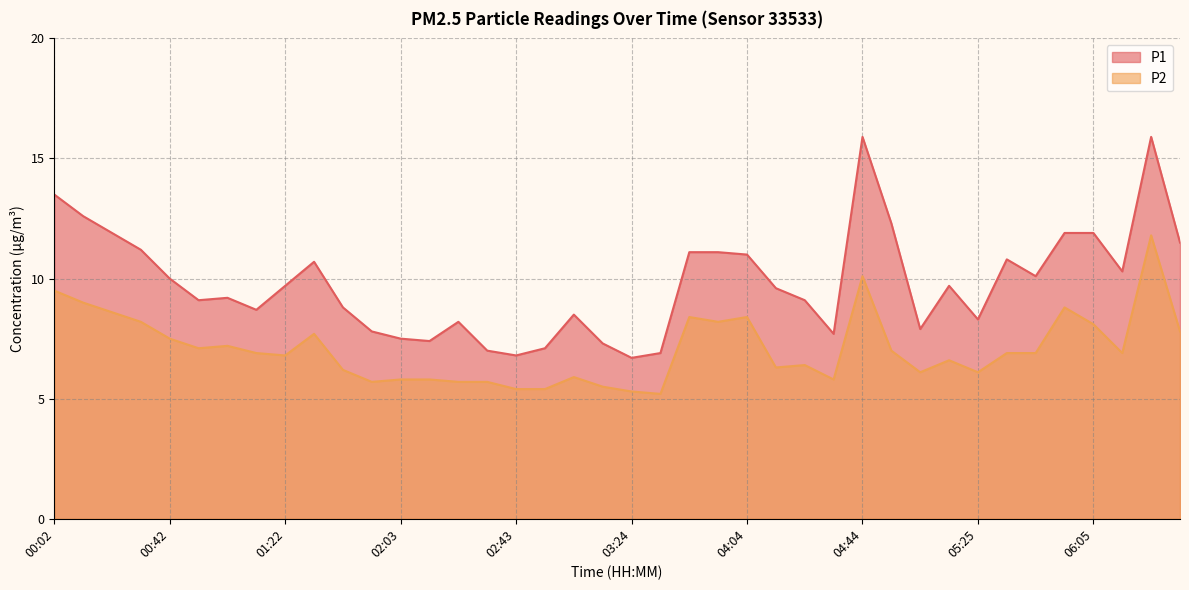

Reading left to right, what are all the values shown in this chart?

P1: 00:02=13.5	00:12=12.6	00:22=11.9	00:32=11.2	00:42=10.0	00:52=9.1	01:02=9.2	01:12=8.7	01:22=9.7	01:32=10.7	01:42=8.8	01:52=7.8	02:03=7.5	02:13=7.4	02:23=8.2	02:33=7.0	02:43=6.8	02:53=7.1	03:03=8.5	03:13=7.3	03:24=6.7	03:34=6.9	03:44=11.1	03:54=11.1	04:04=11.0	04:14=9.6	04:24=9.1	04:34=7.7	04:44=15.9	04:54=12.3	05:04=7.9	05:14=9.7	05:25=8.3	05:35=10.8	05:45=10.1	05:55=11.9	06:05=11.9	06:15=10.3	06:25=15.9	06:35=11.5
P2: 00:02=9.5	00:12=9.0	00:22=8.6	00:32=8.2	00:42=7.5	00:52=7.1	01:02=7.2	01:12=6.9	01:22=6.8	01:32=7.7	01:42=6.2	01:52=5.7	02:03=5.8	02:13=5.8	02:23=5.7	02:33=5.7	02:43=5.4	02:53=5.4	03:03=5.9	03:13=5.5	03:24=5.3	03:34=5.2	03:44=8.4	03:54=8.2	04:04=8.4	04:14=6.3	04:24=6.4	04:34=5.8	04:44=10.1	04:54=7.0	05:04=6.1	05:14=6.6	05:25=6.1	05:35=6.9	05:45=6.9	05:55=8.8	06:05=8.1	06:15=6.9	06:25=11.8	06:35=7.8